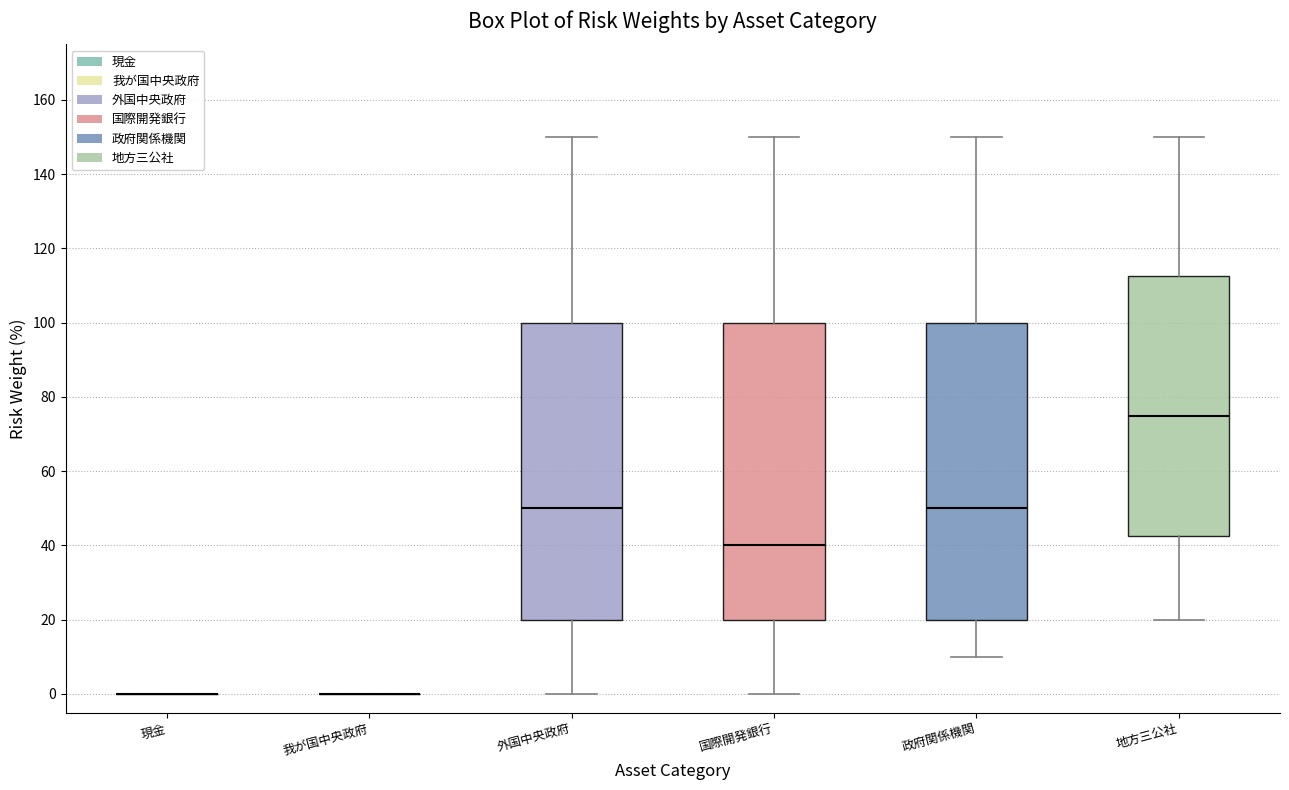

Reading left to right, read every box against the y-axis: the position of its median line, the range the box covers, and the ends of its whiskers. The values are not printed on the chart, so give them approximately, as read against the axis.

現金: box collapsed to a line at 0, whiskers 0 to 0
我が国中央政府: box collapsed to a line at 0, whiskers 0 to 0
外国中央政府: median 50, box 20 to 100, whiskers 0 to 150
国際開発銀行: median 40, box 20 to 100, whiskers 0 to 150
政府関係機関: median 50, box 20 to 100, whiskers 10 to 150
地方三公社: median 76, box 42 to 112, whiskers 20 to 150